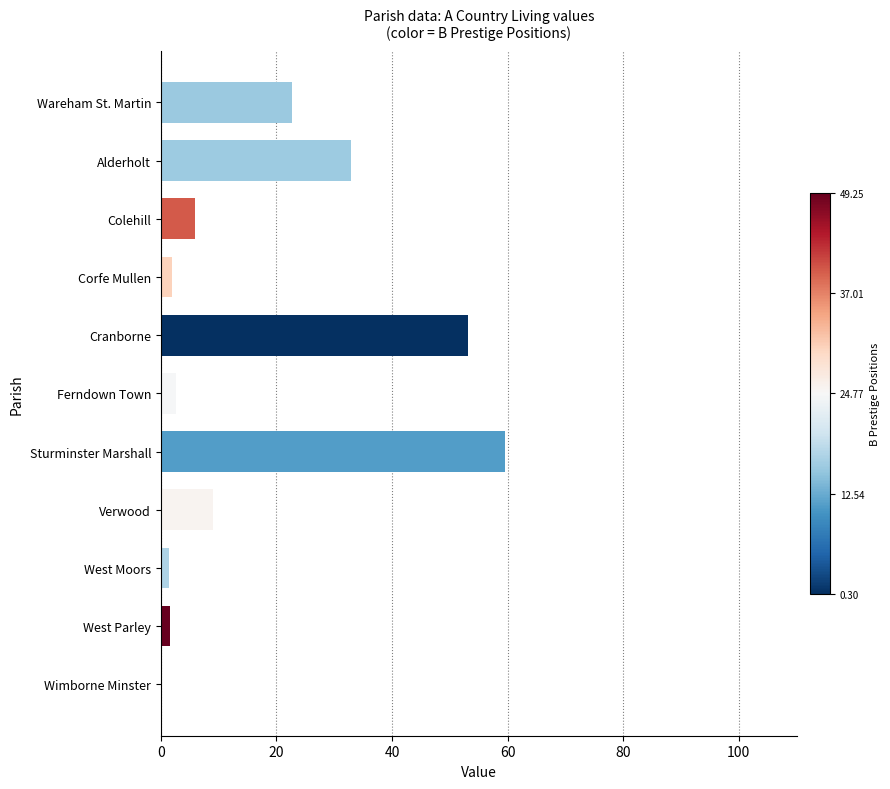

What is the maximum value shown in the chart?

59.6